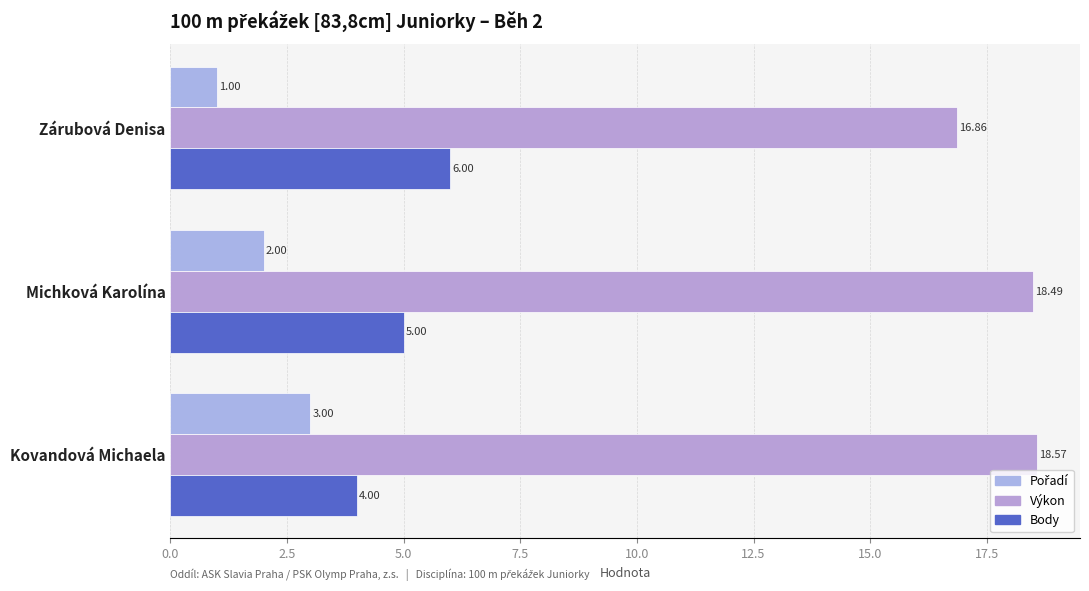

How many data points in Body are less than 5?

1